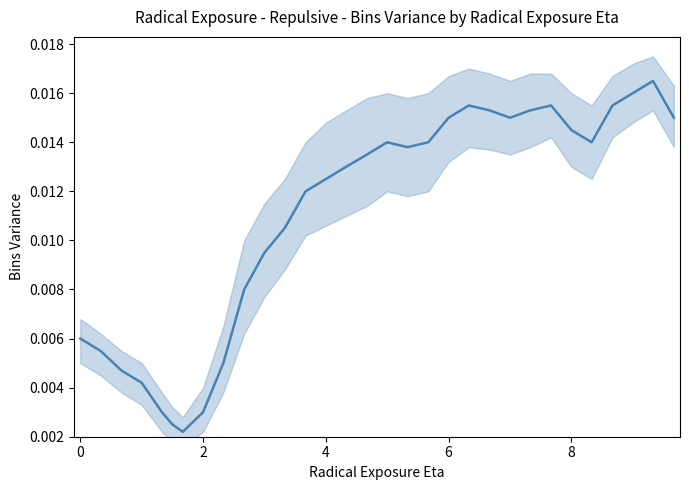

True or false: the data has more than 2 interior local peaks.

True